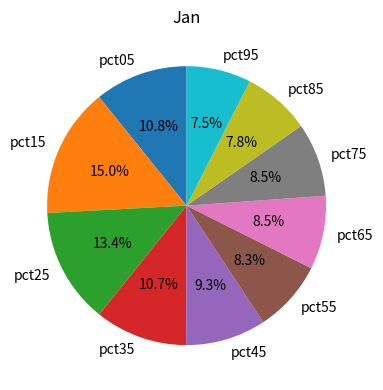

Is it true that pct55 is 8% of the pie?

True